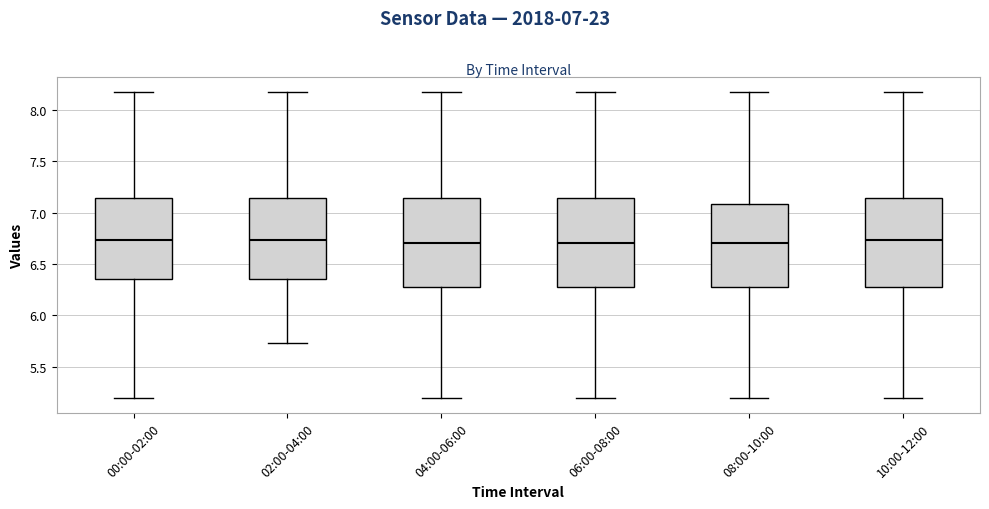

Reading left to right, transcribe this box plot: for each box, give where its median line is, the range the box spans, and where its two whiskers end, as read against the y-axis. The values are not printed on the chart, so give them approximately, as read against the axis.

00:00-02:00: median 6.75, box 6.35 to 7.15, whiskers 5.20 to 8.15
02:00-04:00: median 6.75, box 6.35 to 7.15, whiskers 5.75 to 8.15
04:00-06:00: median 6.70, box 6.30 to 7.15, whiskers 5.20 to 8.15
06:00-08:00: median 6.70, box 6.30 to 7.15, whiskers 5.20 to 8.15
08:00-10:00: median 6.70, box 6.30 to 7.10, whiskers 5.20 to 8.15
10:00-12:00: median 6.75, box 6.30 to 7.15, whiskers 5.20 to 8.15